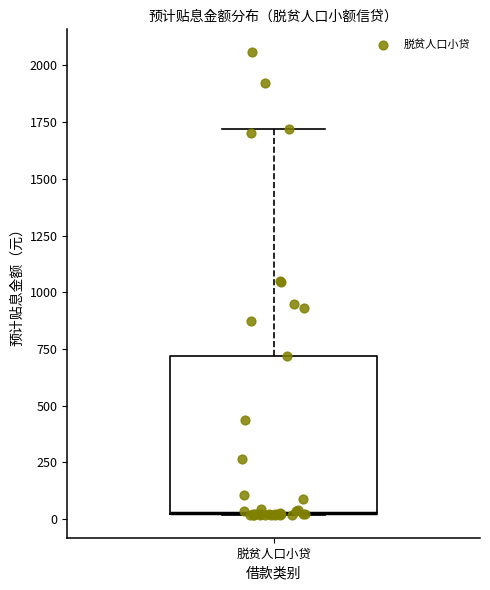

Read this box plot against the y-axis: the position of the median line, the range covered by the box, and the ends of both whiskers. The values are not printed on the chart, so give them approximately, as read against the axis.

median 50 (drawn on the box's lower edge), box 0 to 700, whiskers 0 to 1700